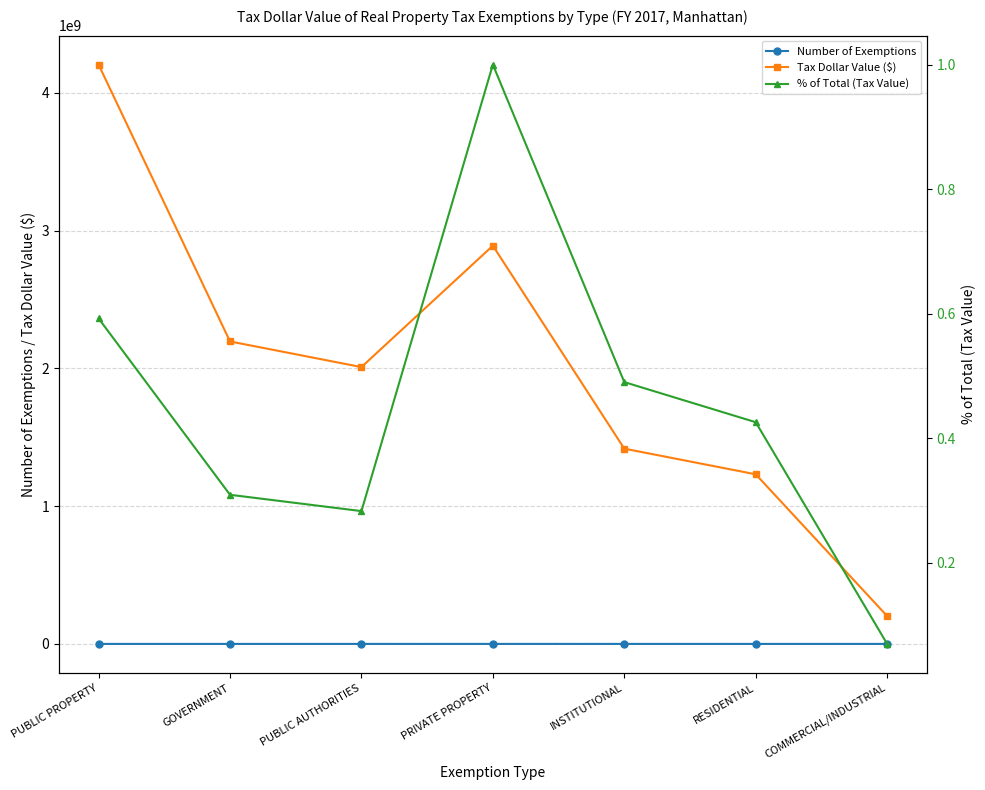

At how many categories does at least one series exceed 372737540?

6